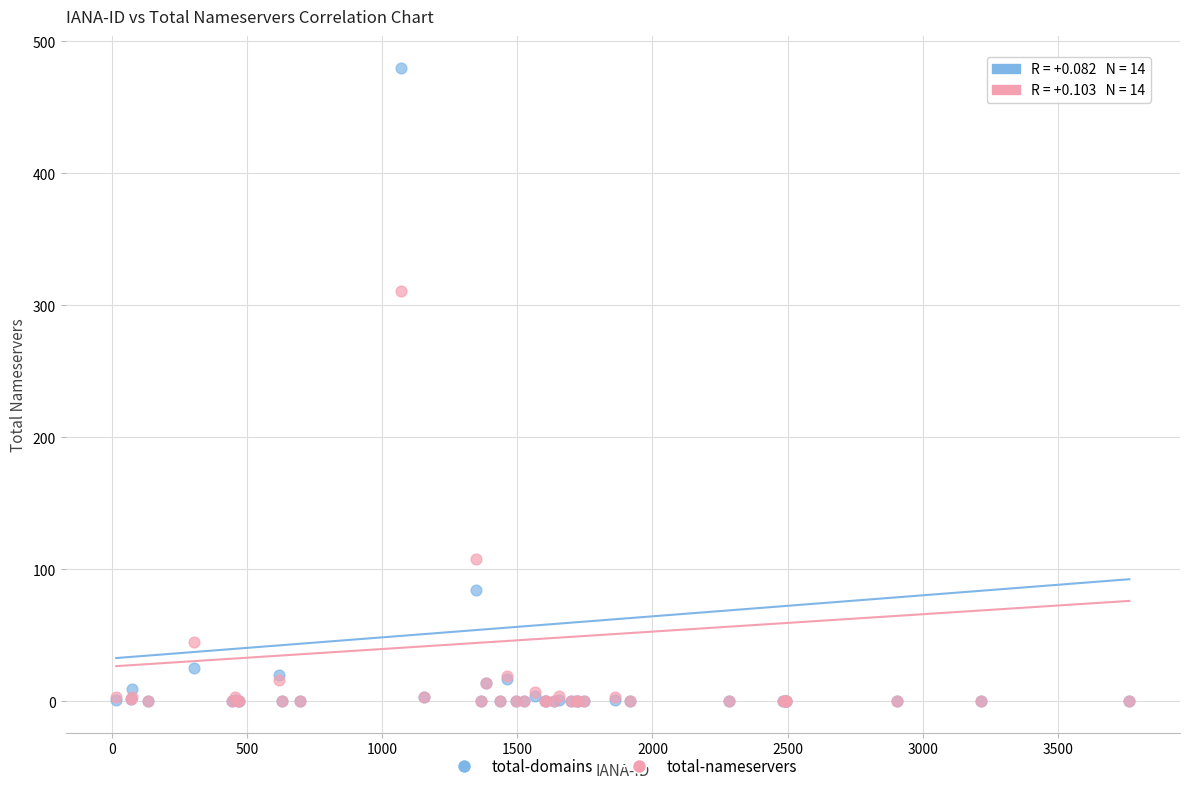

What are all the series names shown in the legend?

total-domains, total-nameservers